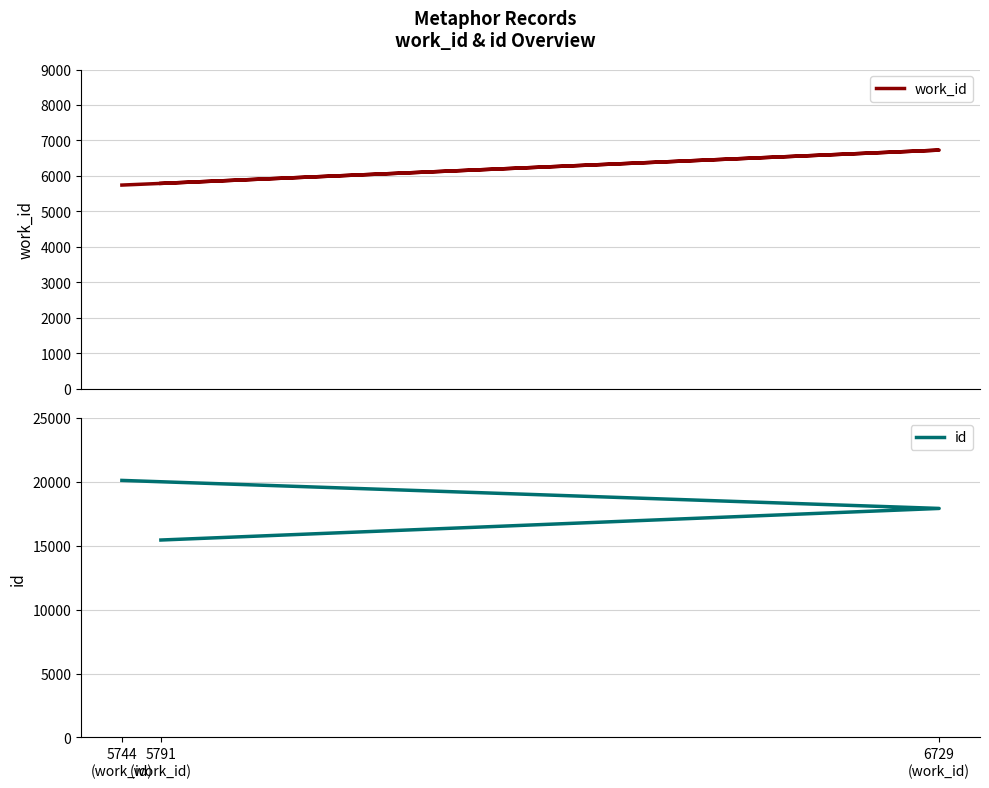

True or false: work_id has a value of 5744 at 5744
(work_id).

True